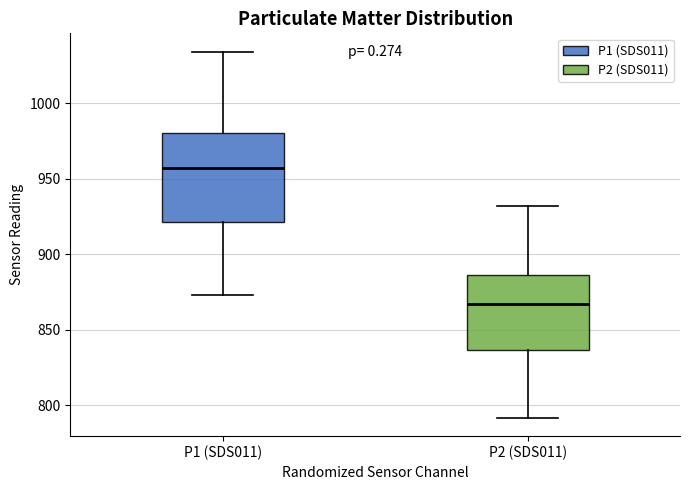

Reading left to right, read every box against the y-axis: the position of its median line, the range the box covers, and the ends of its whiskers. The values are not printed on the chart, so give them approximately, as read against the axis.

P1 (SDS011): median 955, box 920 to 980, whiskers 875 to 1035
P2 (SDS011): median 865, box 835 to 885, whiskers 790 to 930